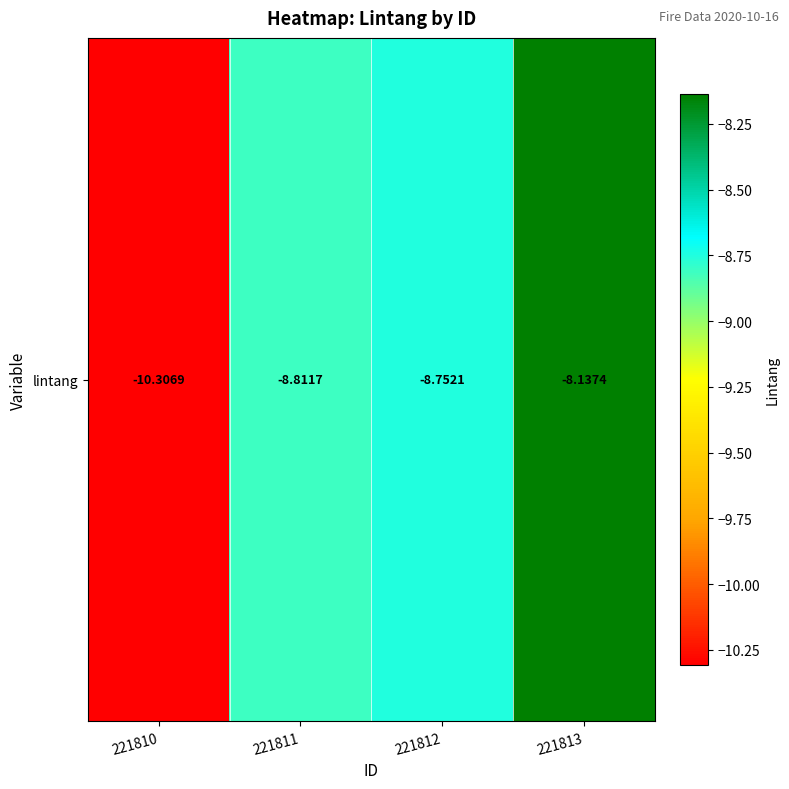

The chart shows a value of -4.9 at 221813. True or false?

False